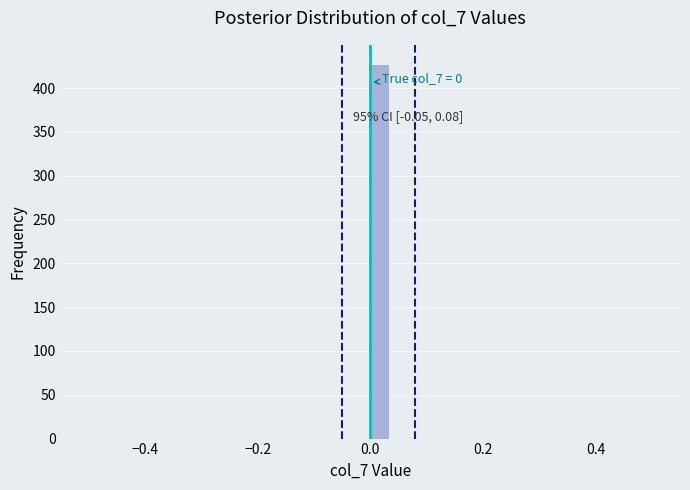

Read against the x-axis, roughly where is the centre of the tallest bar?

0.02